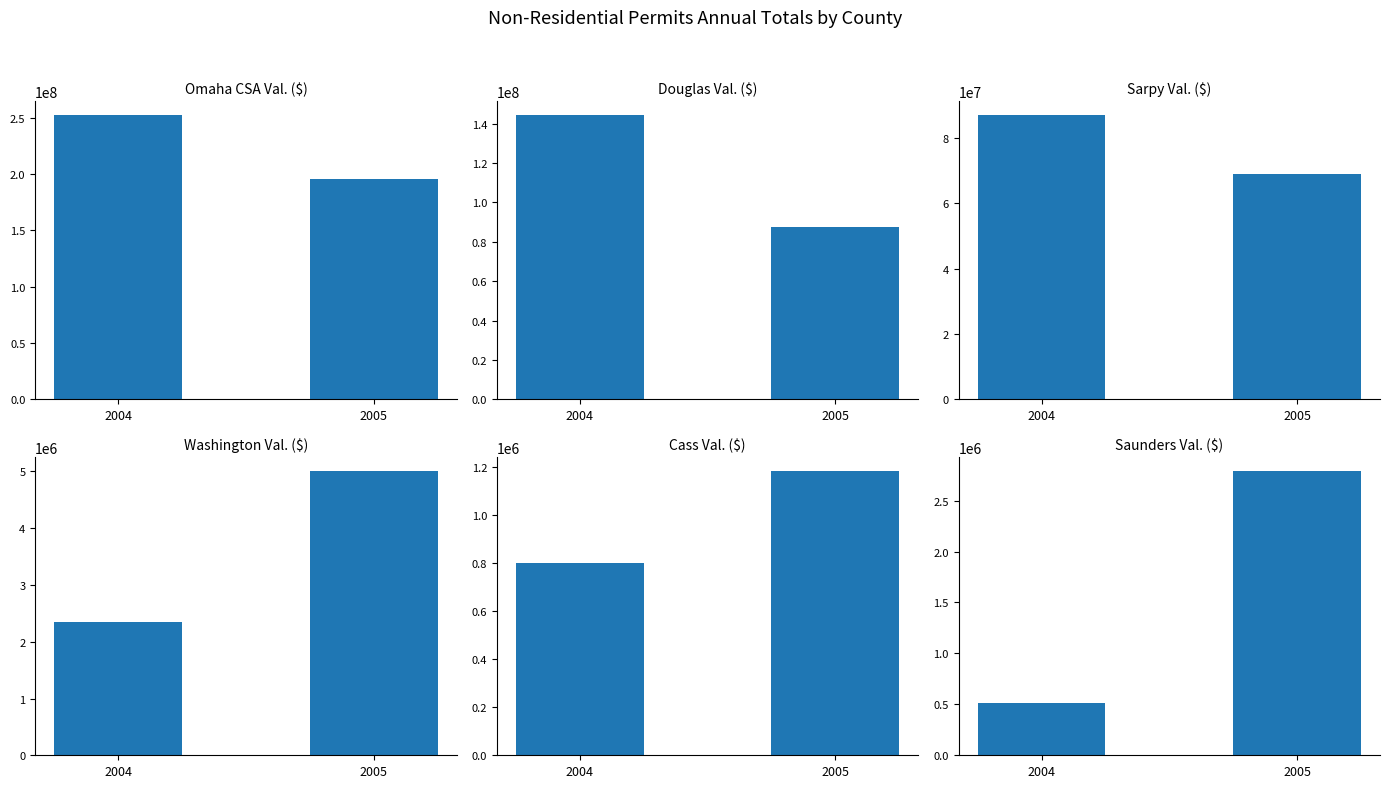

What is the total value across all series at 2004?

487123701